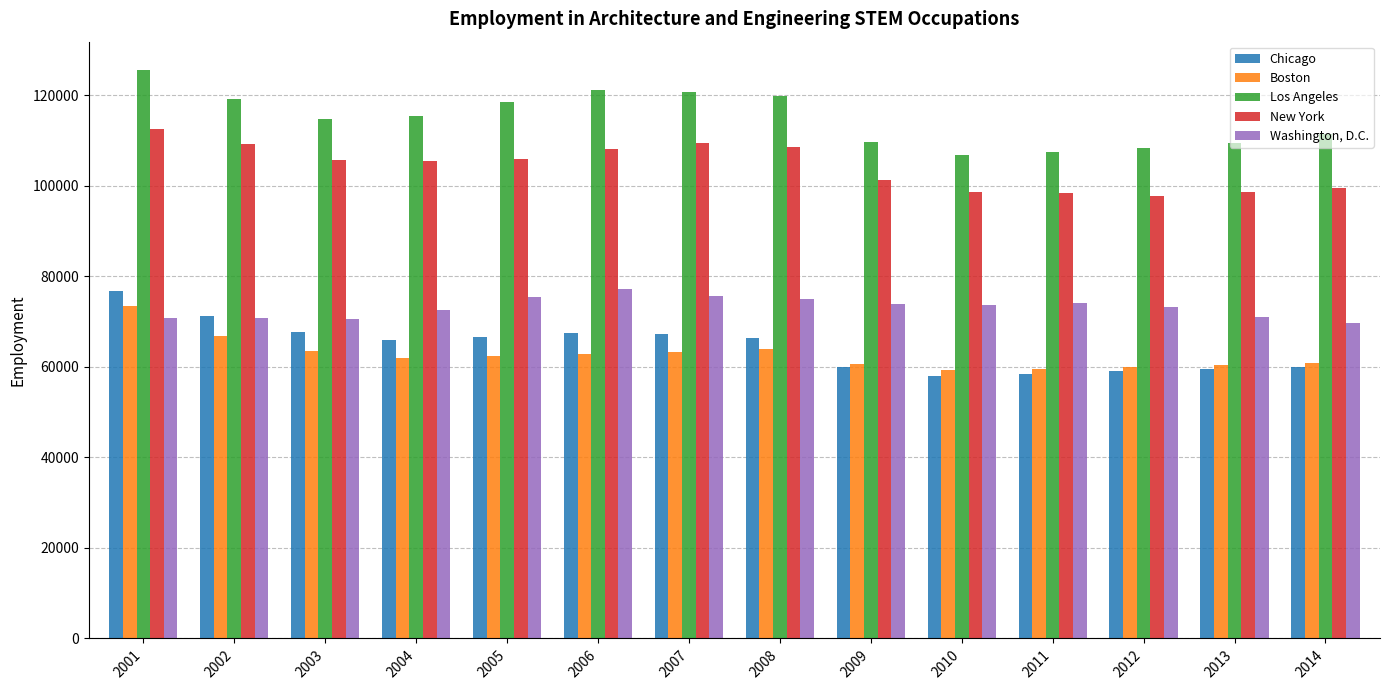

Rank the series by their maximum value, from lowest to highest.

Boston, Chicago, Washington, D.C., New York, Los Angeles